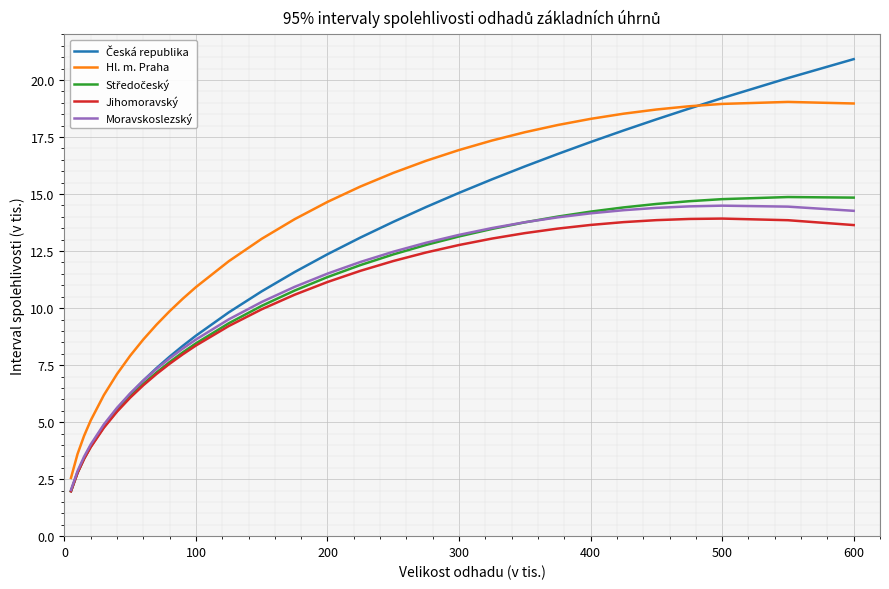

Which series has the largest total across all categories?

Hl. m. Praha